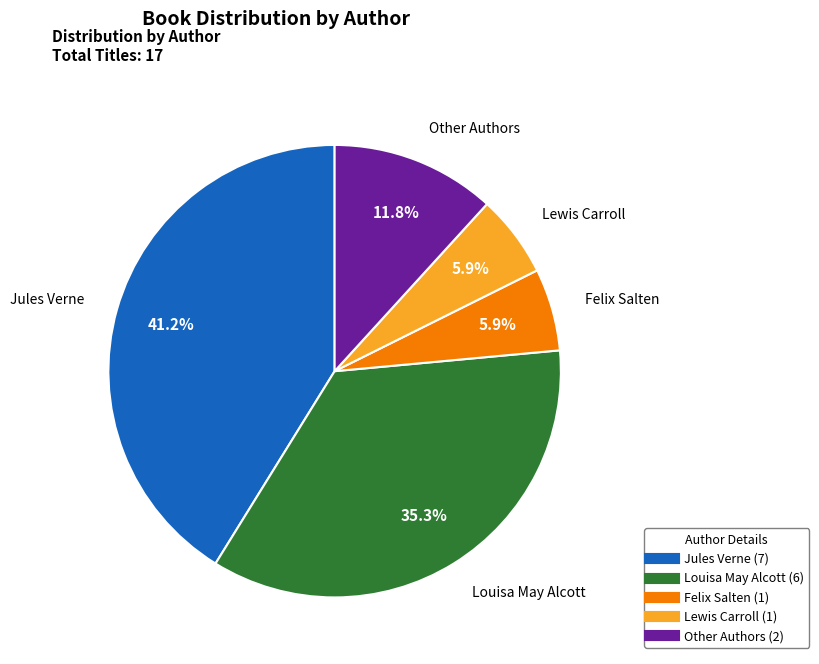

Is there a majority slice in this chart?

No